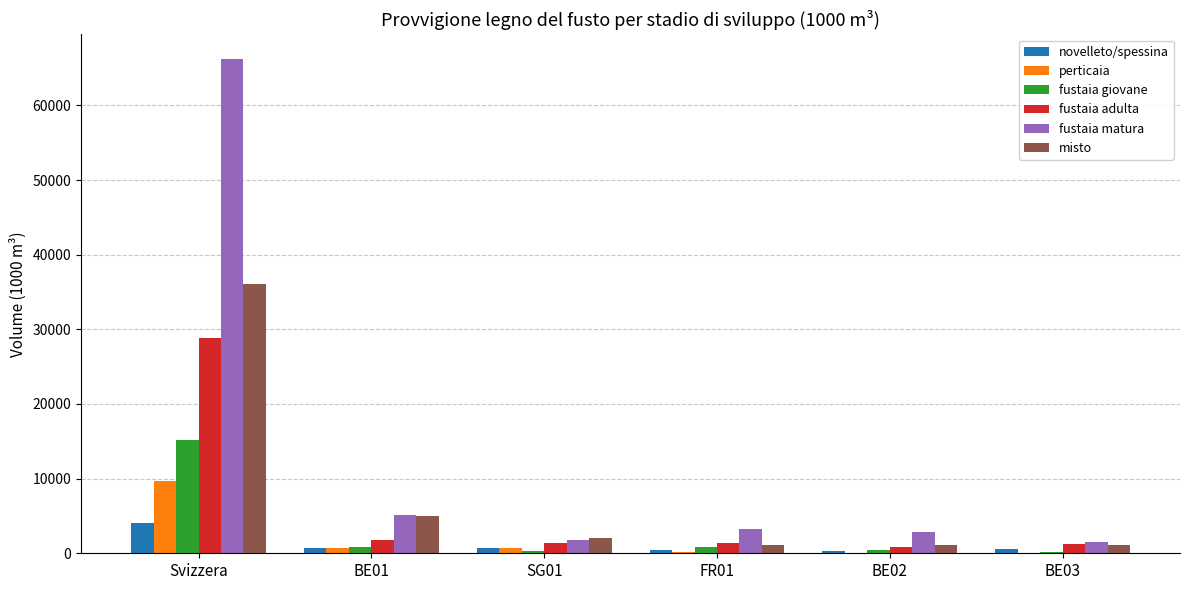

Is it true that fustaia matura equals 3224 at FR01?

True